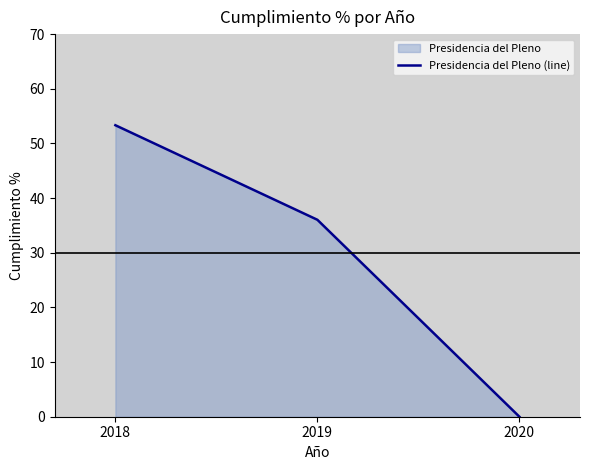

What is the difference between the second highest and minimum values?

36.0